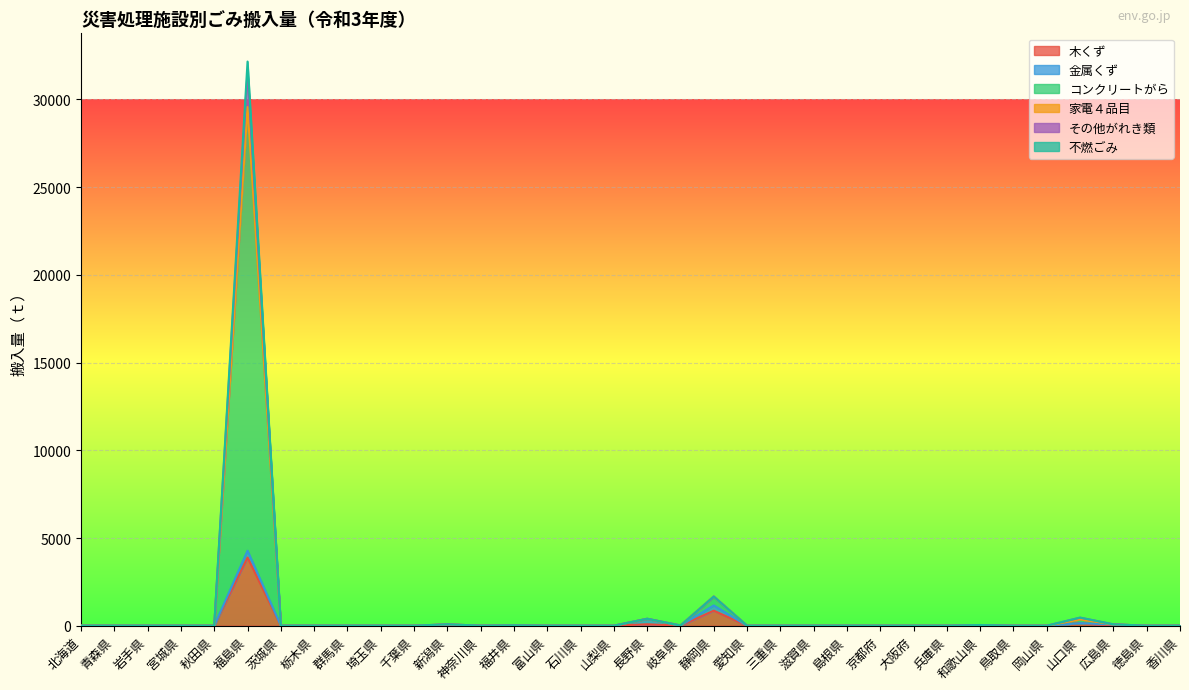

Count the number of categories in the chart.

34